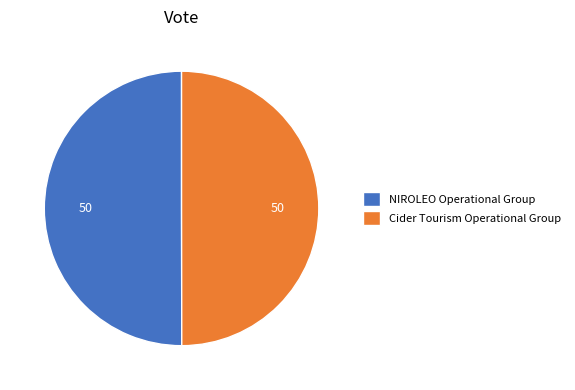

What is the ratio of the value at Cider Tourism Operational Group to the value at NIROLEO Operational Group?

1.0